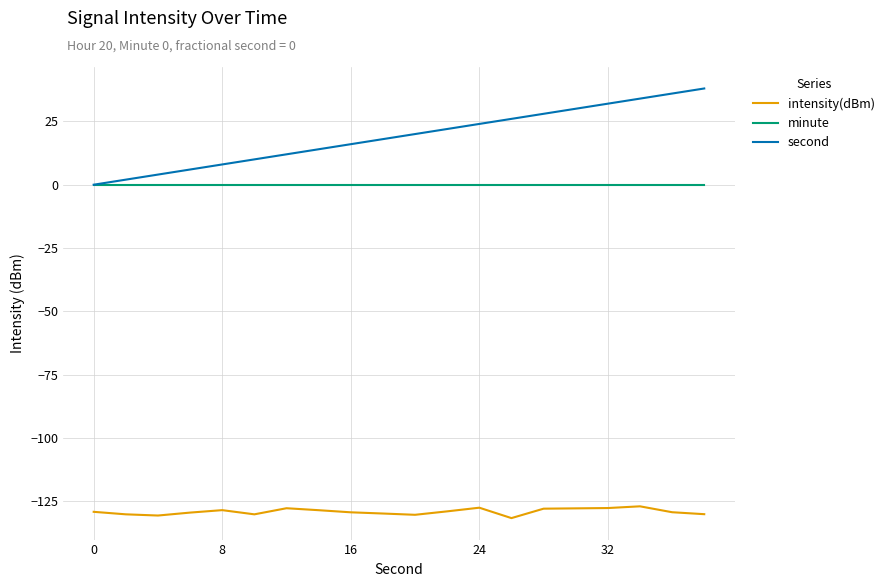

What is the maximum value shown in the chart?

38.0